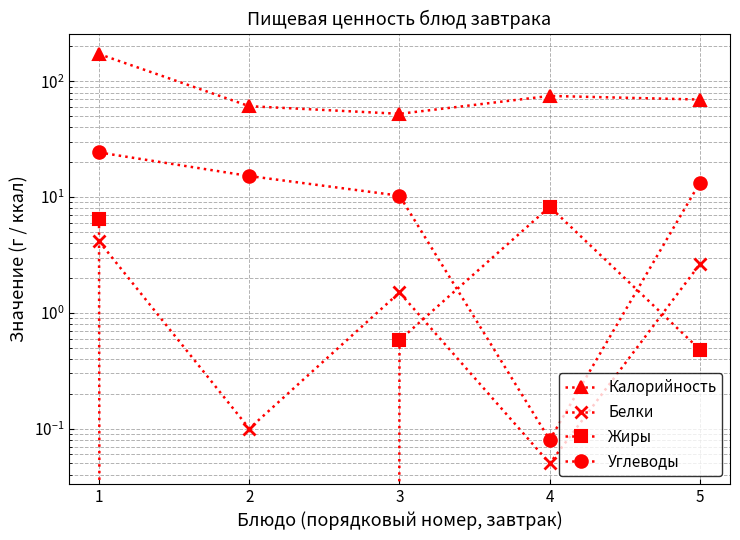

List the series in order of their peak value, lowest first.

Белки, Жиры, Углеводы, Калорийность